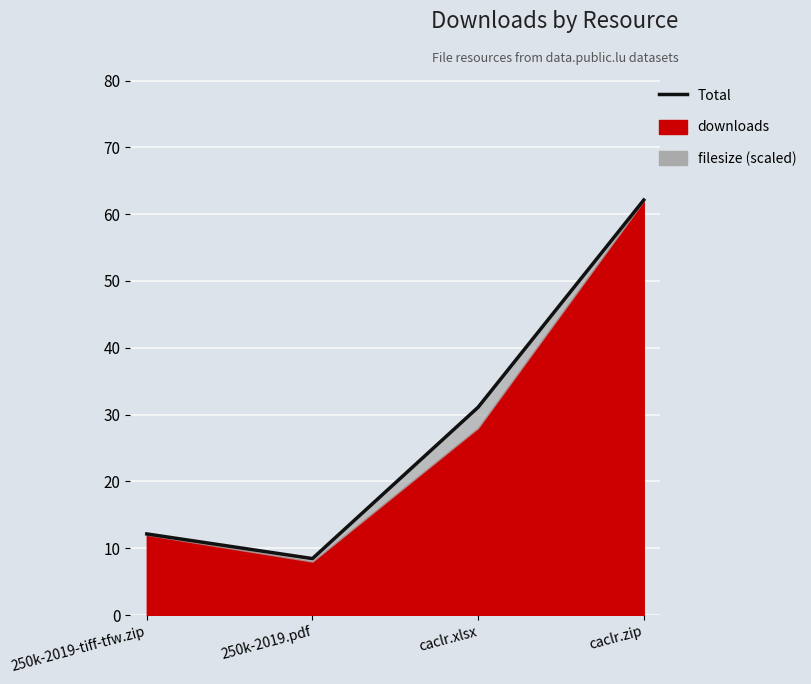

What is the sum of the values at 250k-2019.pdf and caclr.xlsx?

39.6